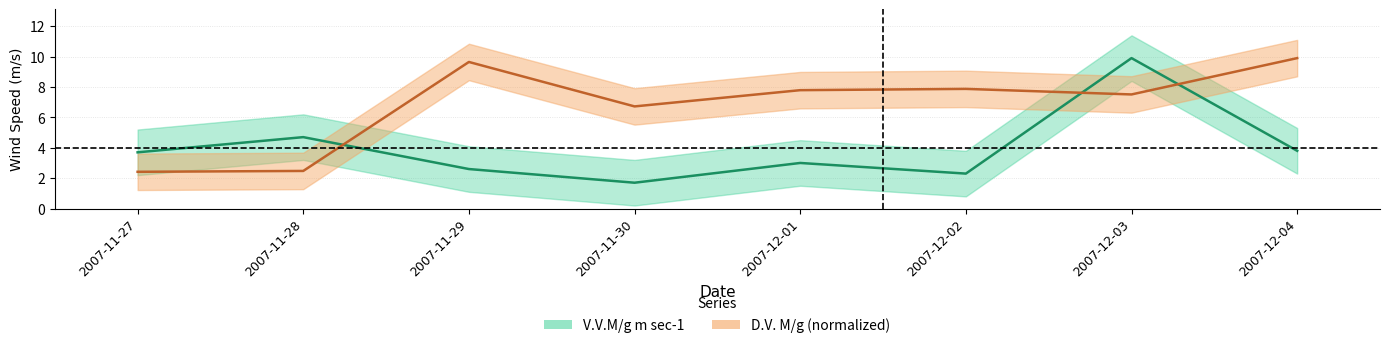

List the labels in order of V.V.M/g m sec-1 value, smallest first.

2007-11-30, 2007-12-02, 2007-11-29, 2007-12-01, 2007-11-27, 2007-12-04, 2007-11-28, 2007-12-03